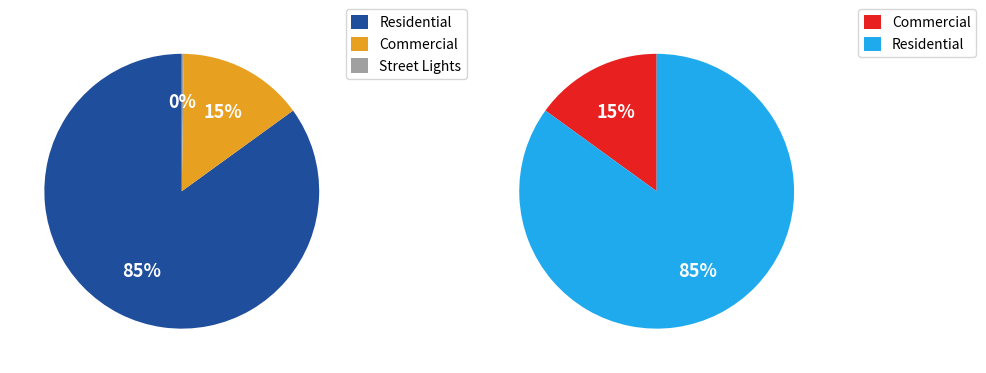

What is the ratio of the value at Commercial to the value at Residential?

0.2